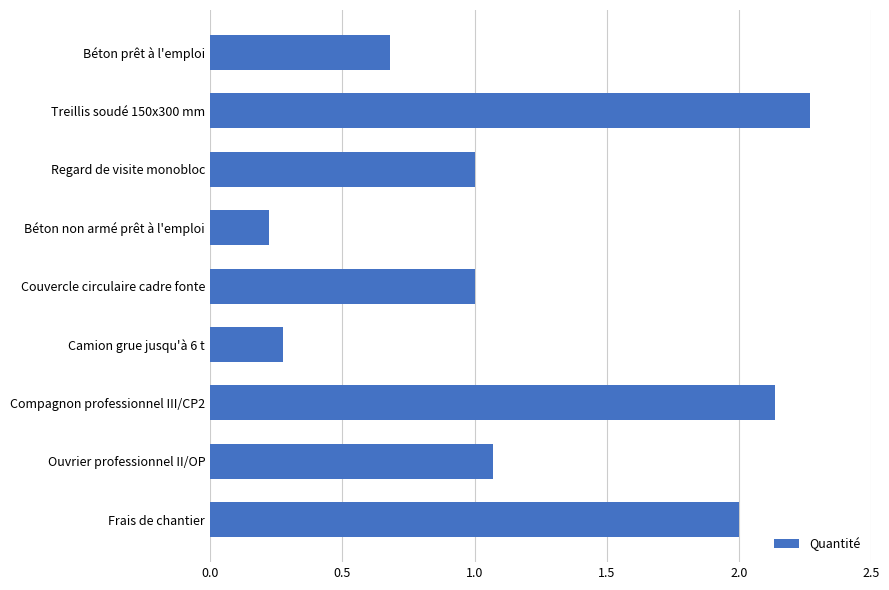

What is the approximate value at Camion grue jusqu'à 6 t?

0.3